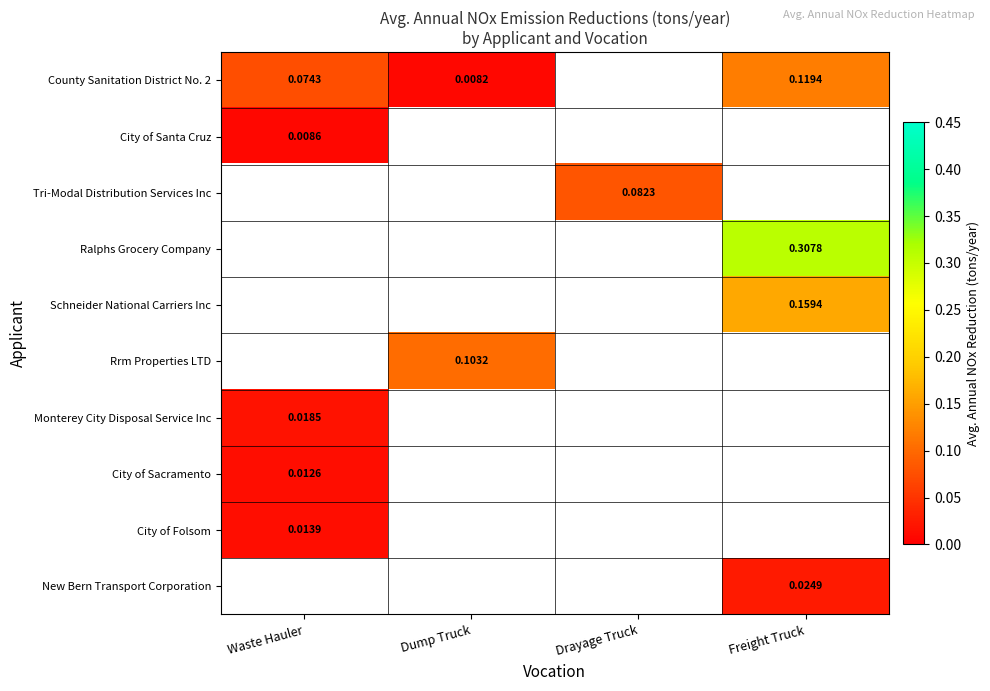

What is the greatest value displayed?

0.3